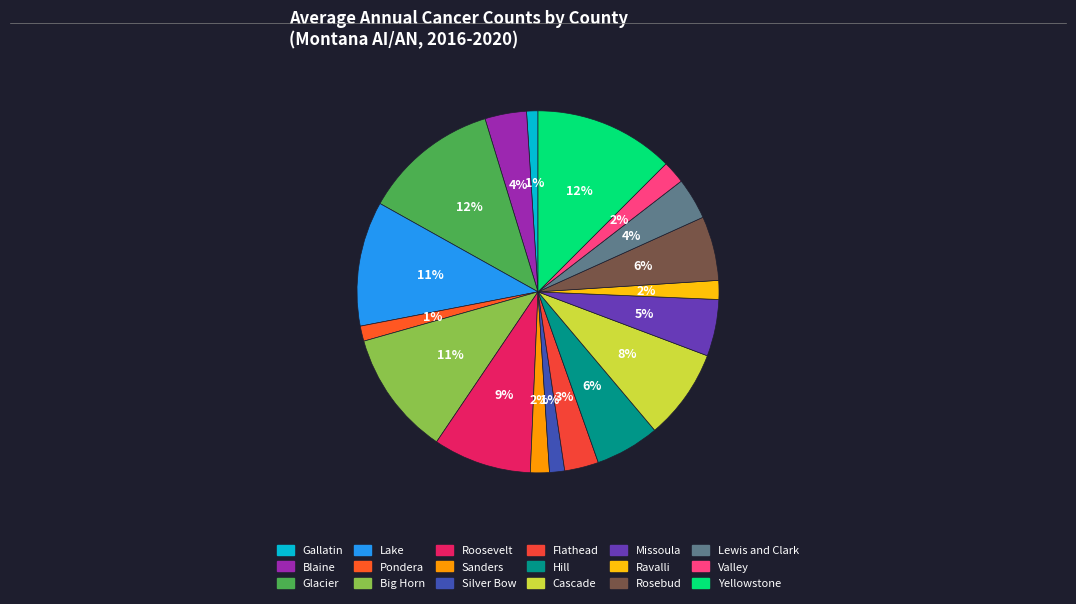

Which category has the smallest portion of the pie?

Gallatin